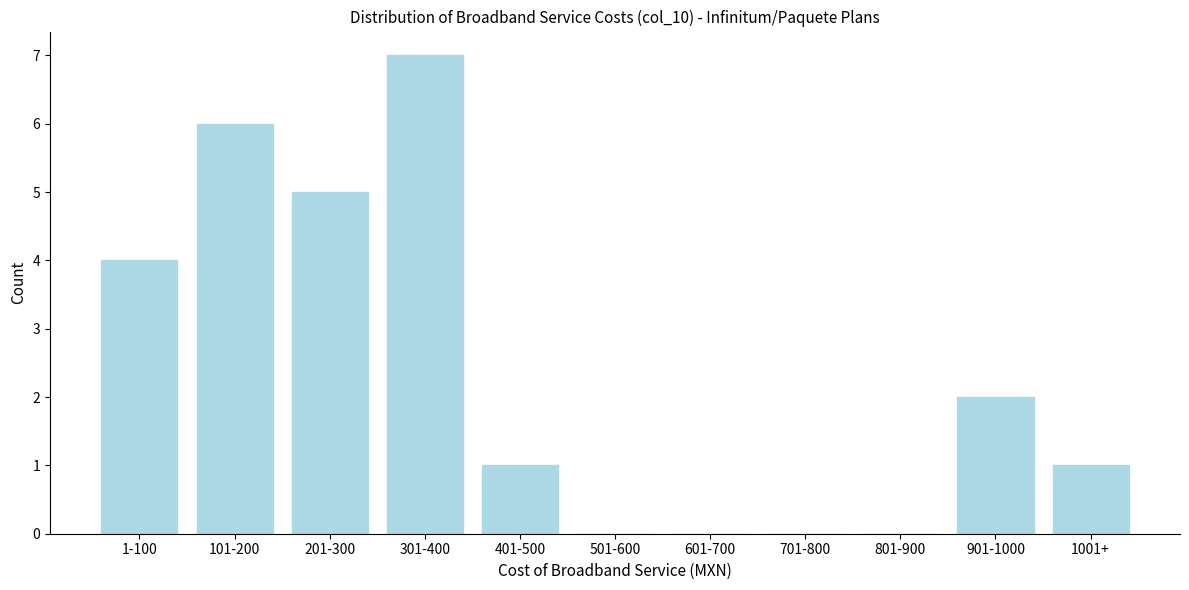

Reading right to left, what are all the values shown in this chart?

1001+=1	901-1000=2	801-900=0	701-800=0	601-700=0	501-600=0	401-500=1	301-400=7	201-300=5	101-200=6	1-100=4